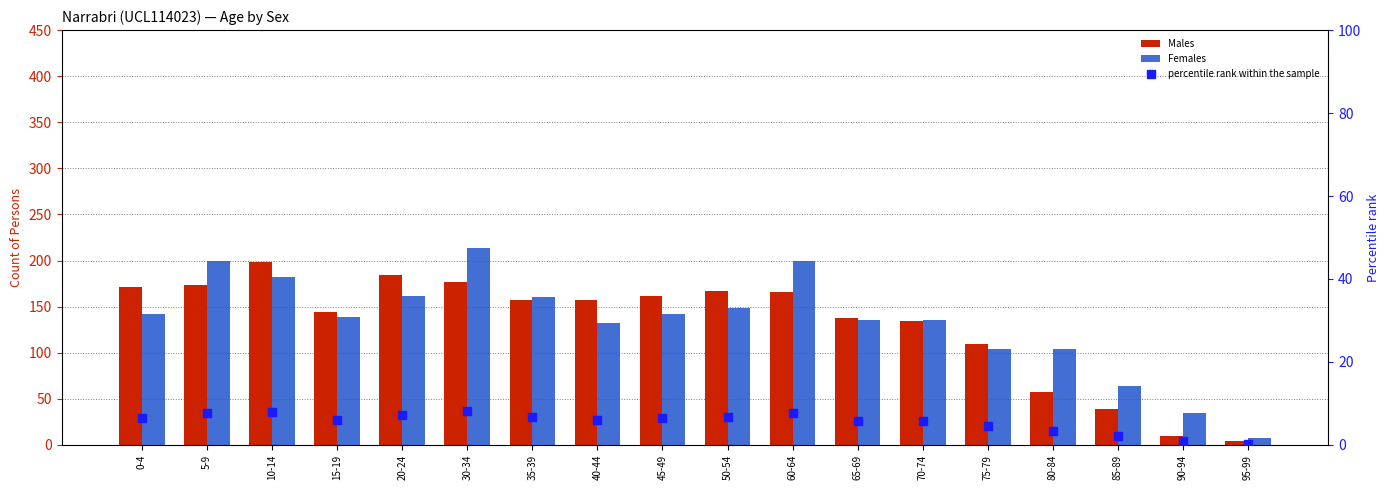

At how many categories does at least one series exceed 182?

5